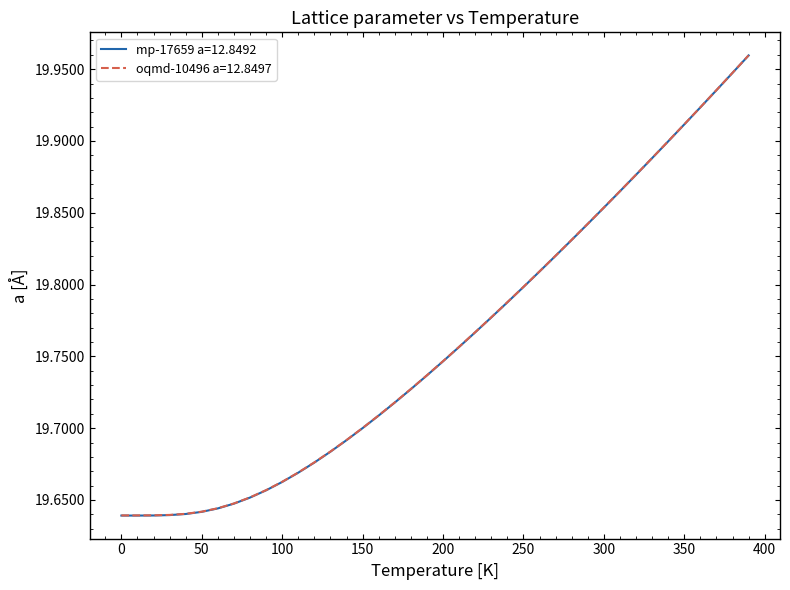

Which series has the widest spread of values?

mp-17659 a=12.8492